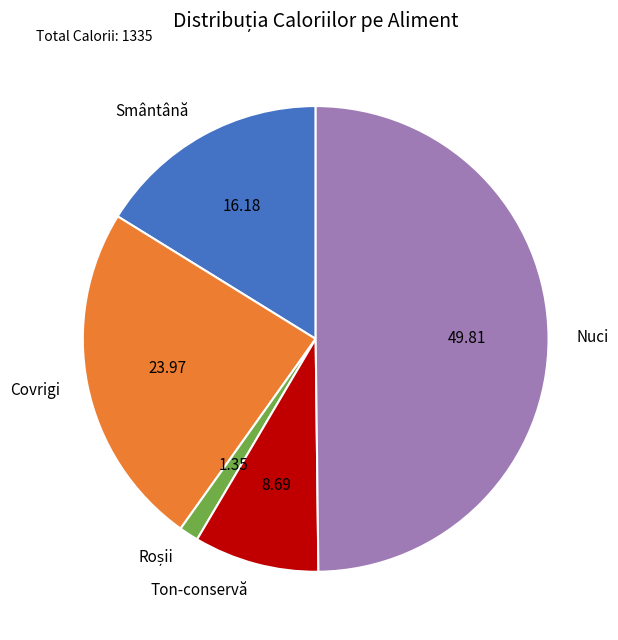

The Nuci slice represents 50% of the pie. True or false?

True